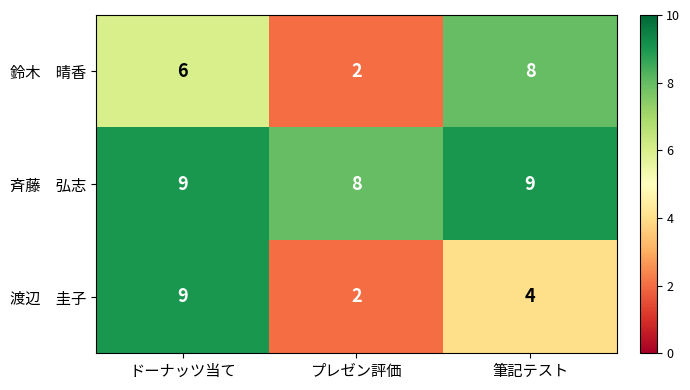

How many series are shown in this chart?

3